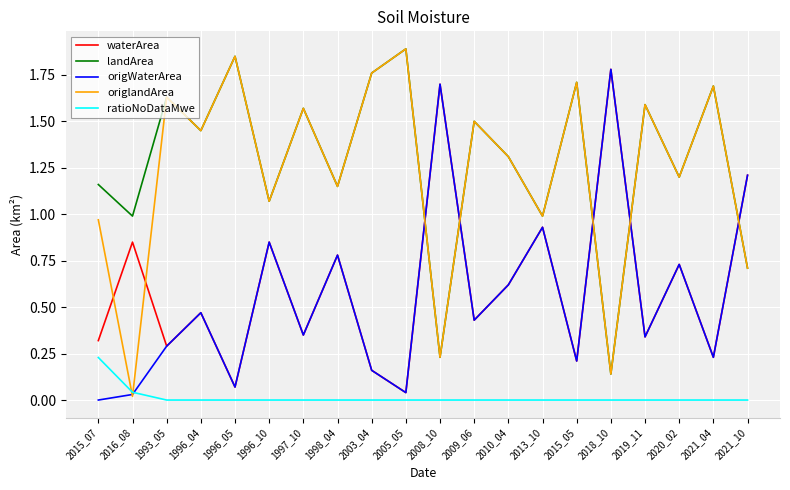

Which series has the largest range (max minus min)?

origlandArea